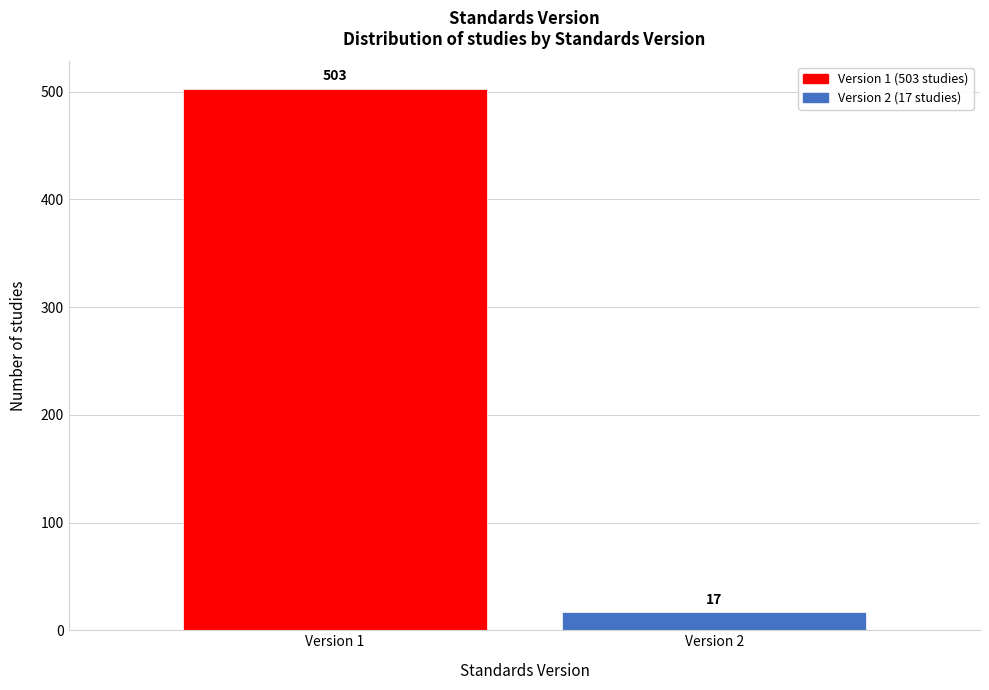

Reading left to right, transcribe all the data shown in this chart.

Version 1=503	Version 2=17